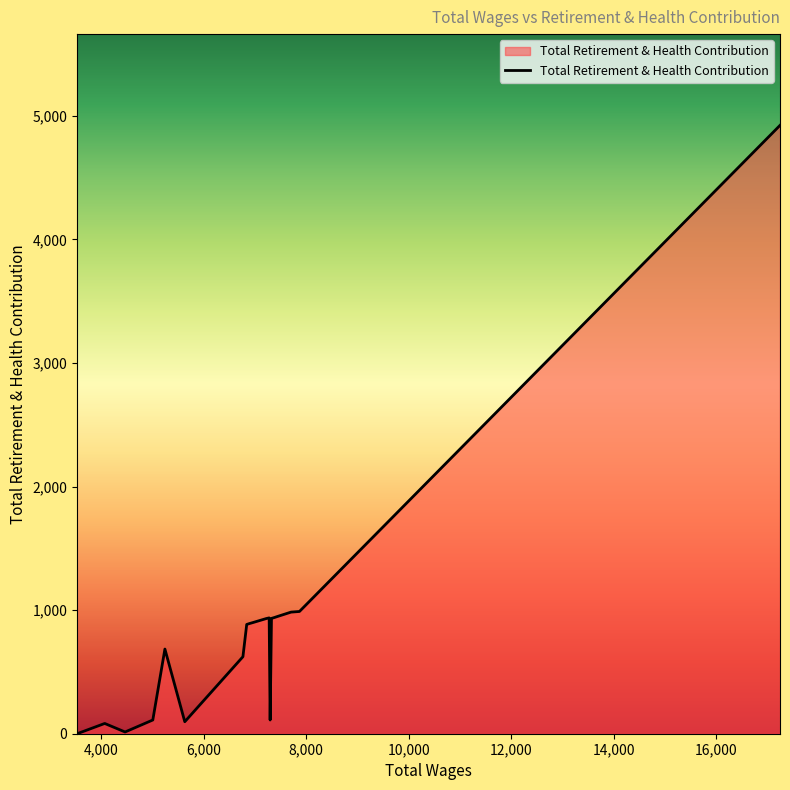

What is the sum of all values?

16882